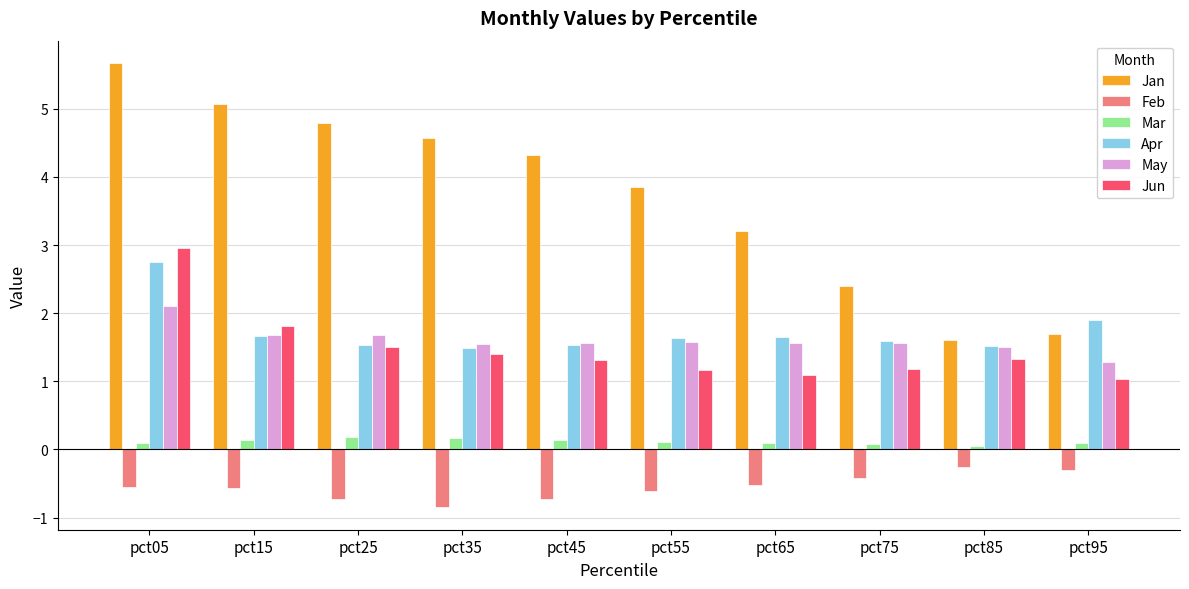

Which series has the largest total across all categories?

Jan